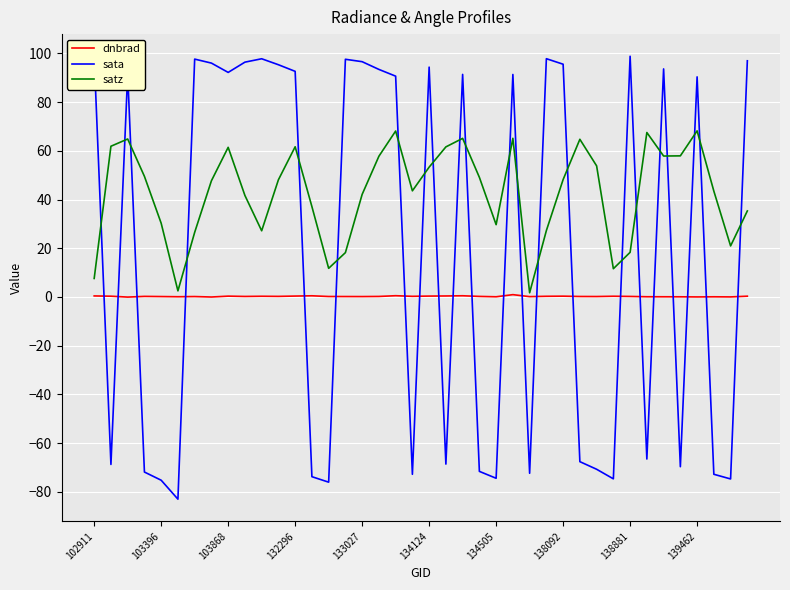

Which series ends up on top after the final intersection of sata and dnbrad?

sata